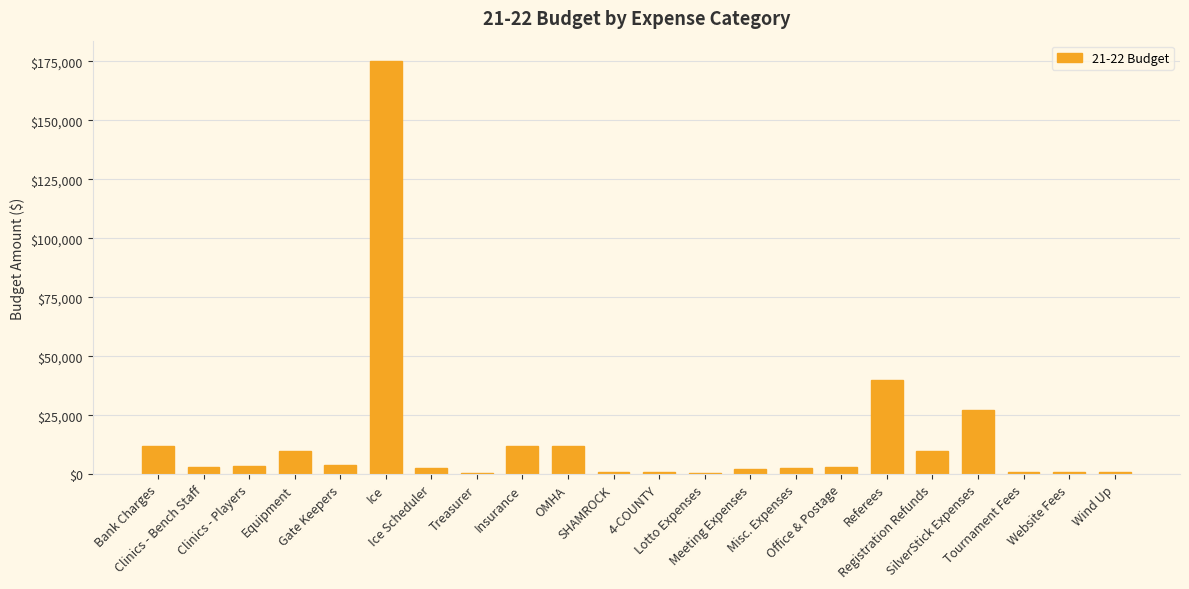

What is the difference between the values at 4-COUNTY and Referees?

39000